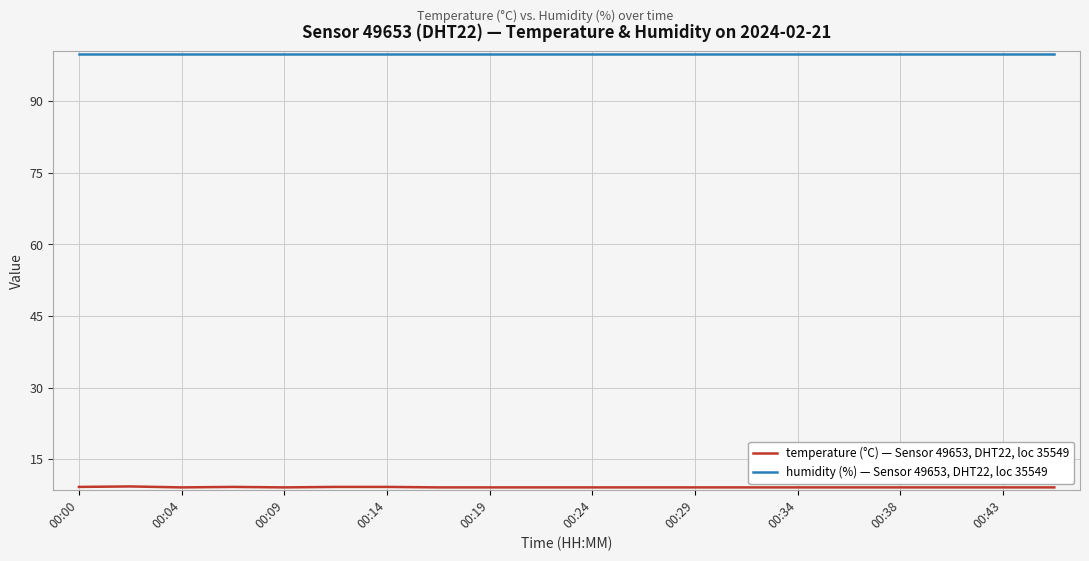

Which series has the largest total across all categories?

humidity (%) — Sensor 49653, DHT22, loc 35549